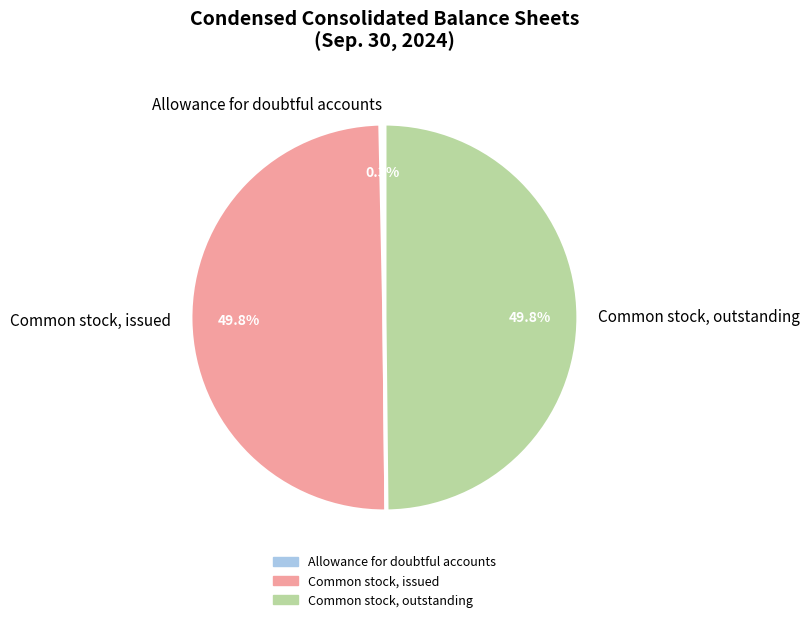

What is the smallest slice in the pie chart?

Allowance for doubtful accounts